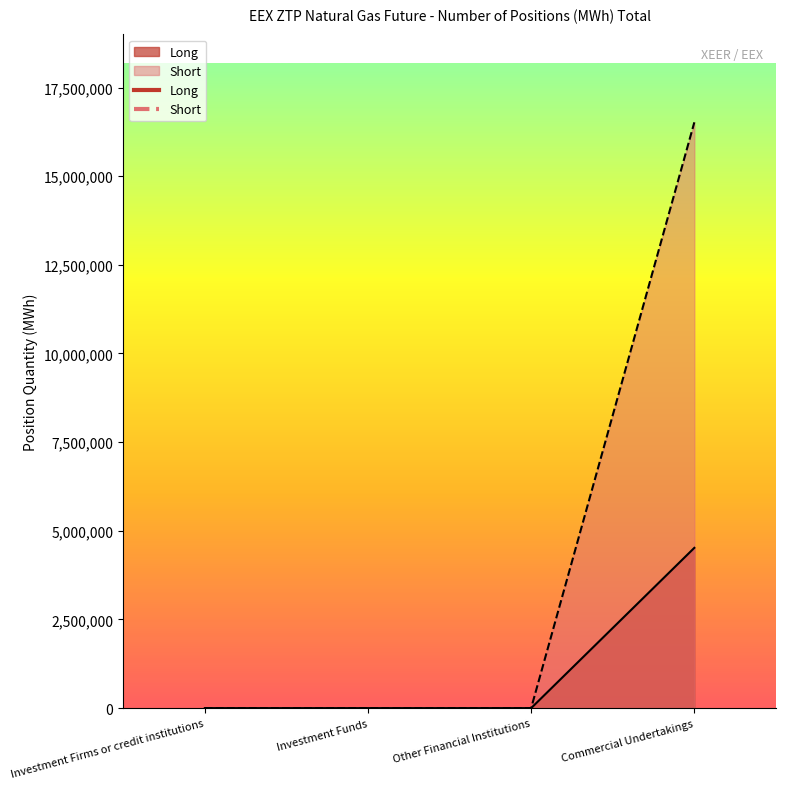

The value of Long at Investment Firms or credit institutions is 2992050. True or false?

False